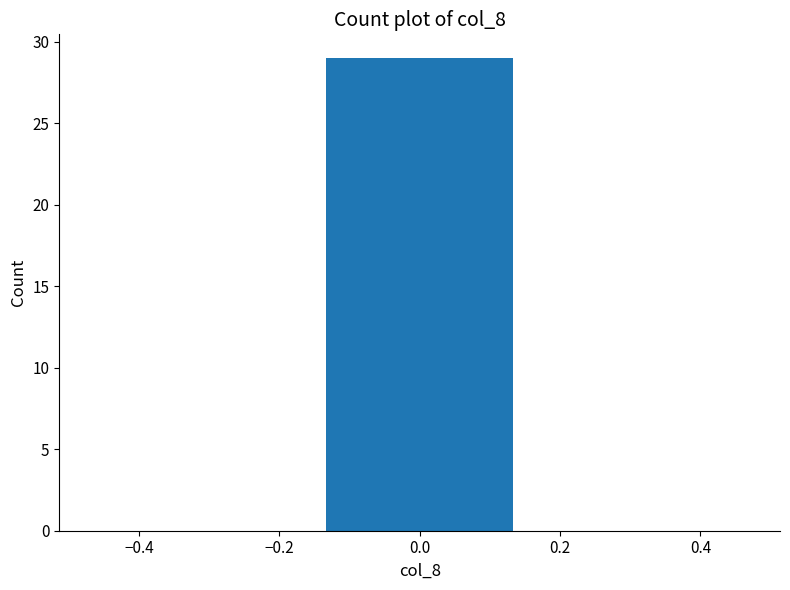

Over which range of the x-axis is the bar tallest?

-0.16 to 0.16